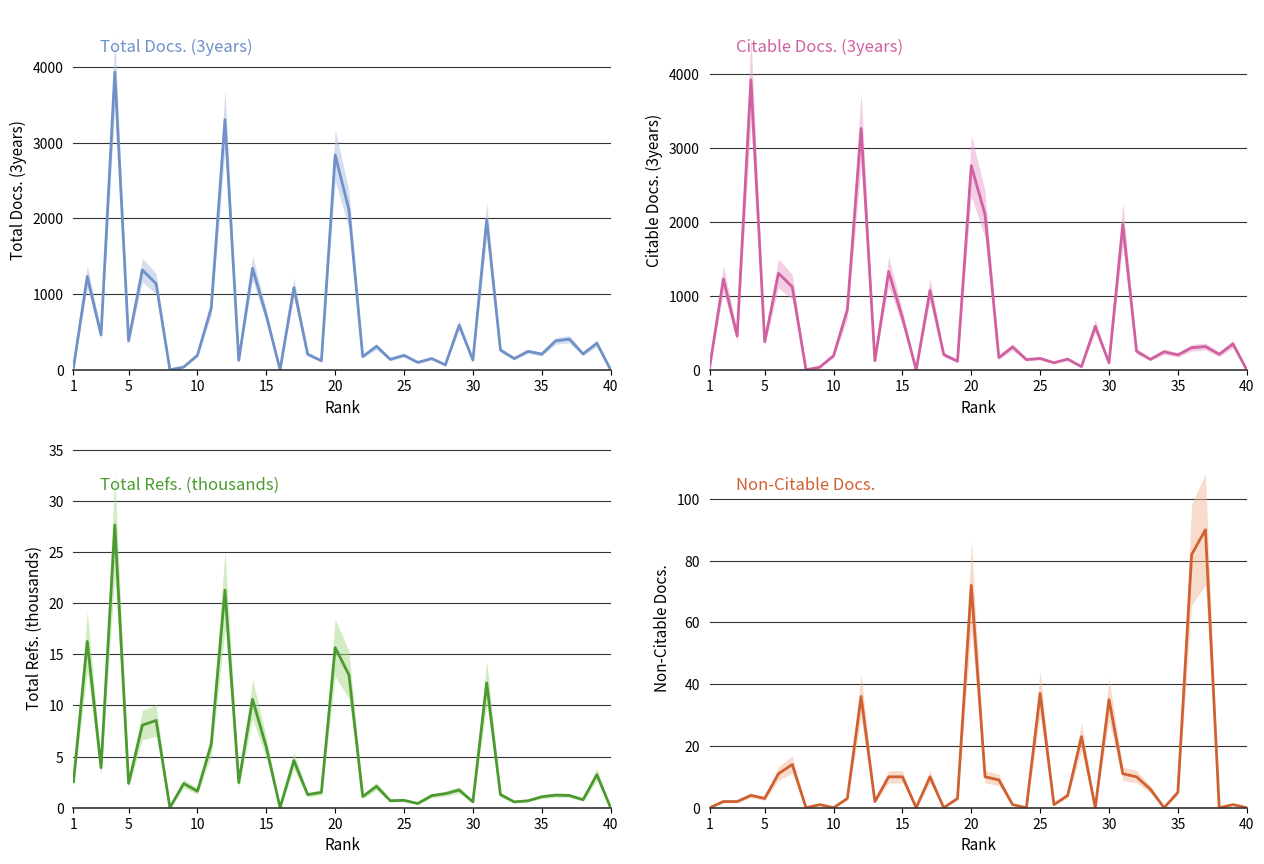

Does the chart display data point markers on the line(s)?

No